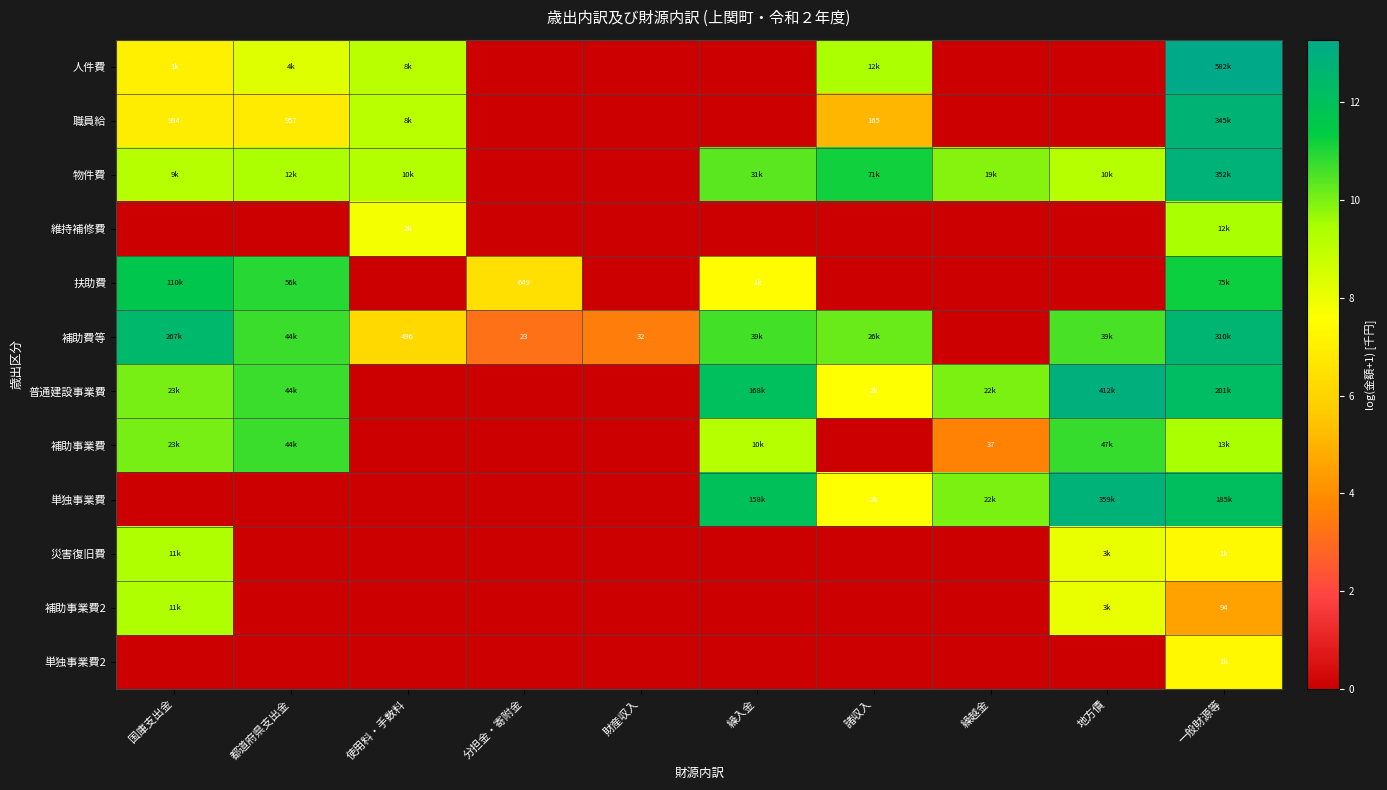

At which label does 職員給 first exceed 5?

国庫支出金